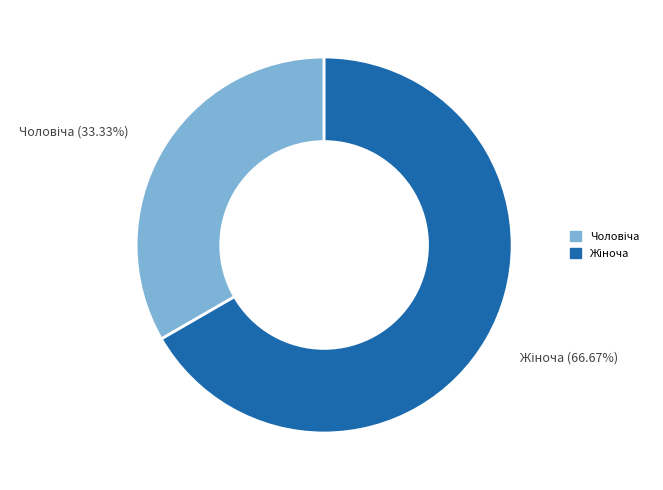

Does any single category account for the majority?

Yes